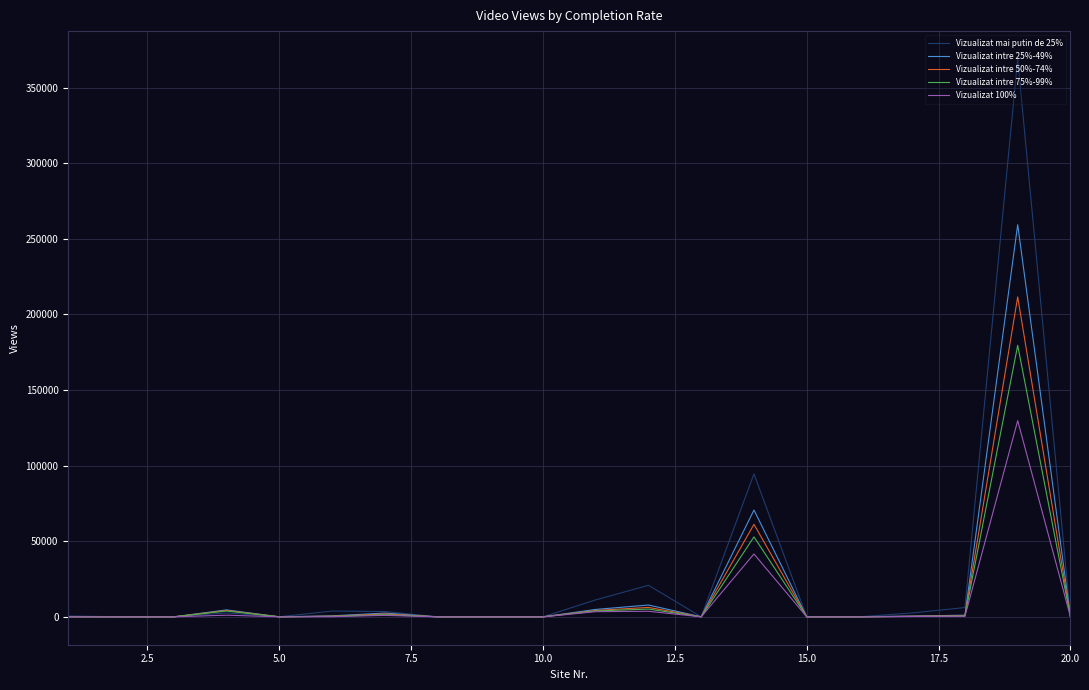

Which series has the widest spread of values?

Vizualizat mai putin de 25%